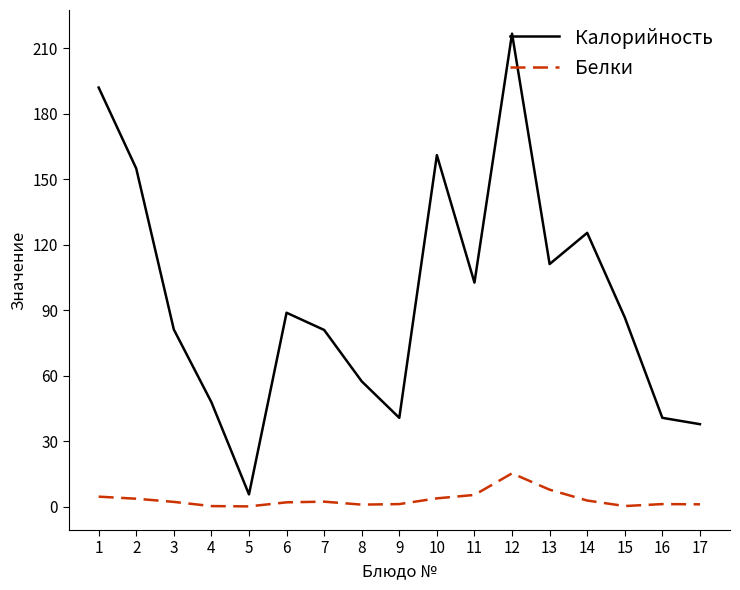

List the series in order of their peak value, highest first.

Калорийность, Белки